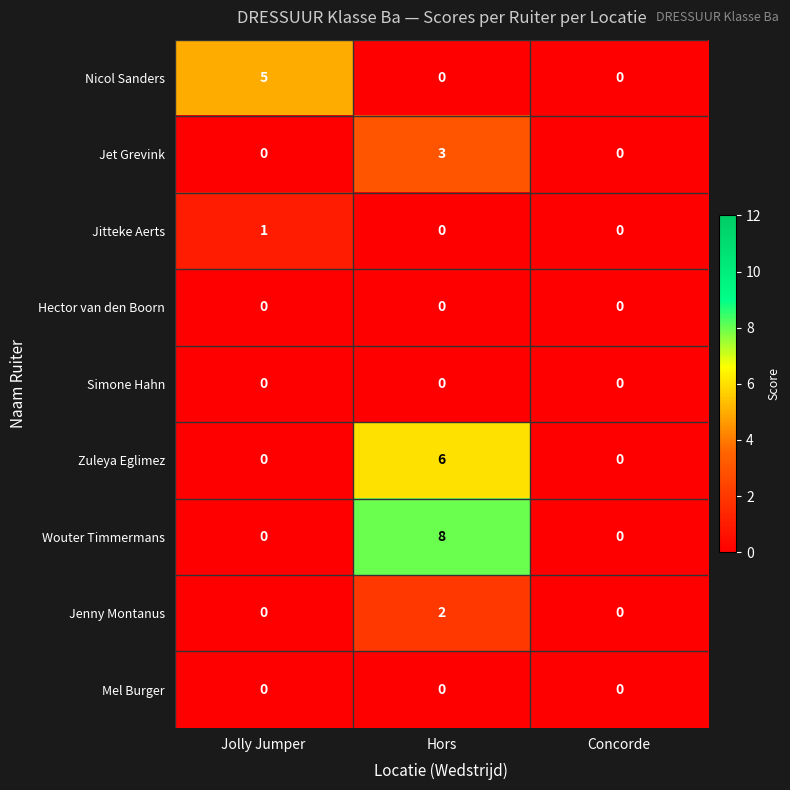

The value of Nicol Sanders at Concorde is 0. True or false?

True